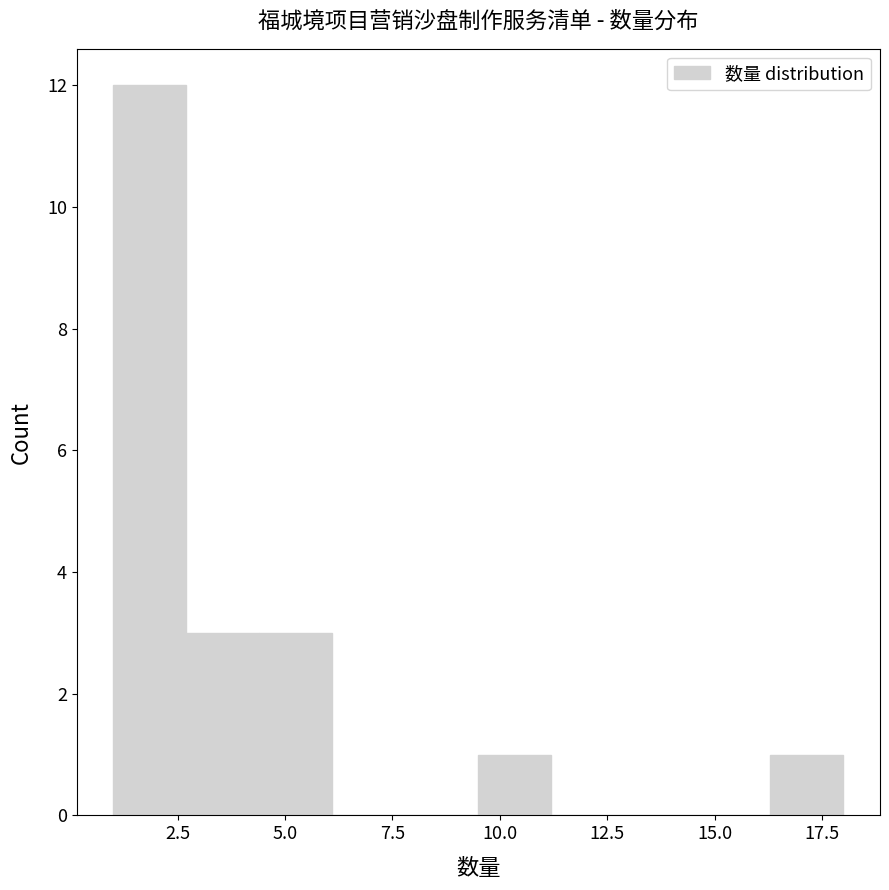

Around what value on the x-axis is the tallest bar? Give the approximate position of its centre, as read against the axis.

2.0